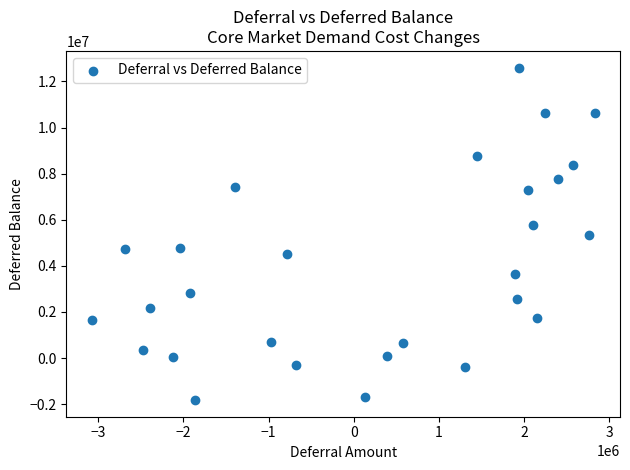

What is the range of X values (max minus min)?

5912157.7